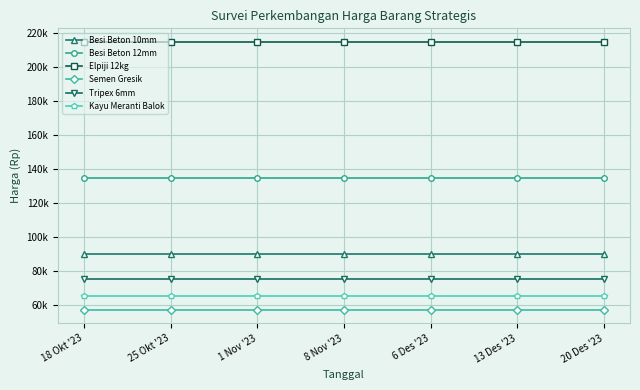

What is the sum of all Elpiji 12kg values?

1505000